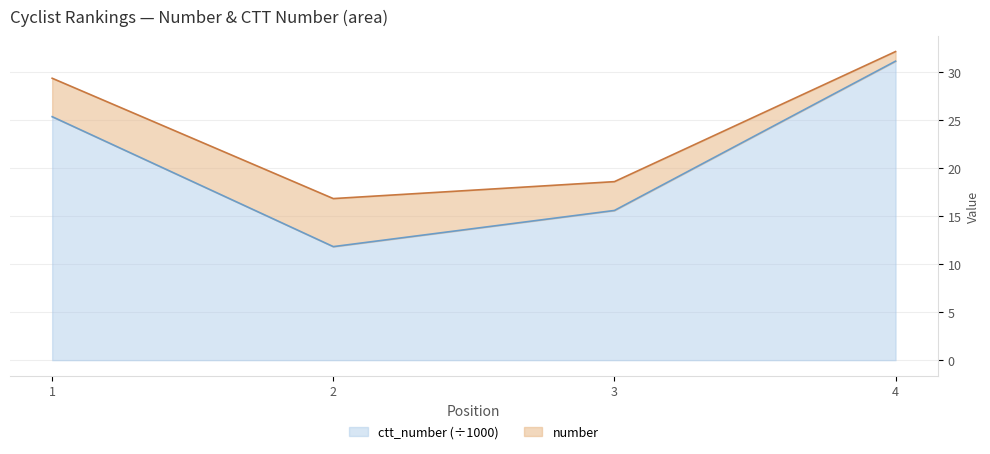

At which category does the chart reach its peak across all series?

4